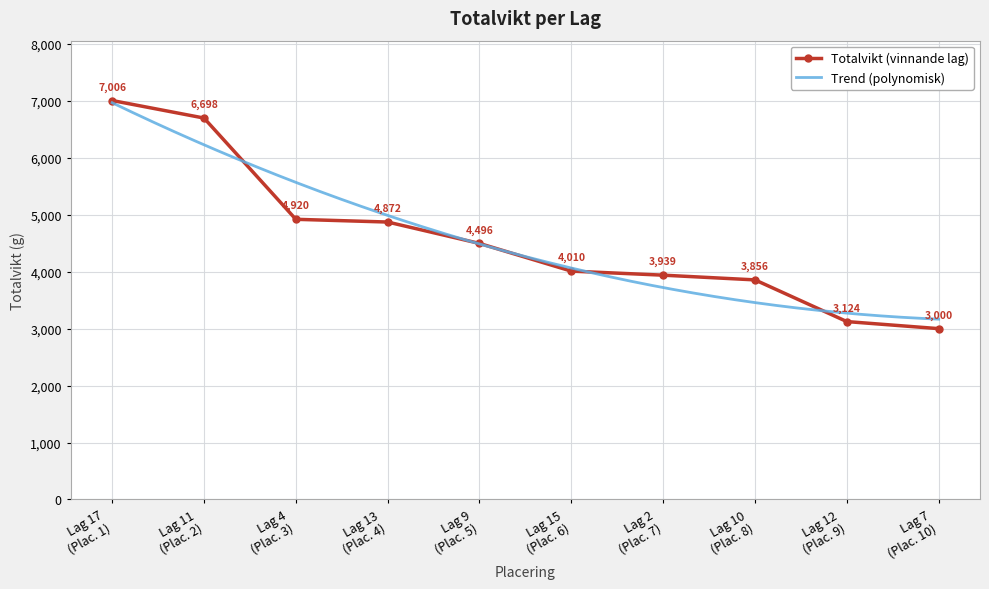

True or false: Totalvikt (vinnande lag) has more than 2 interior local peaks.

False